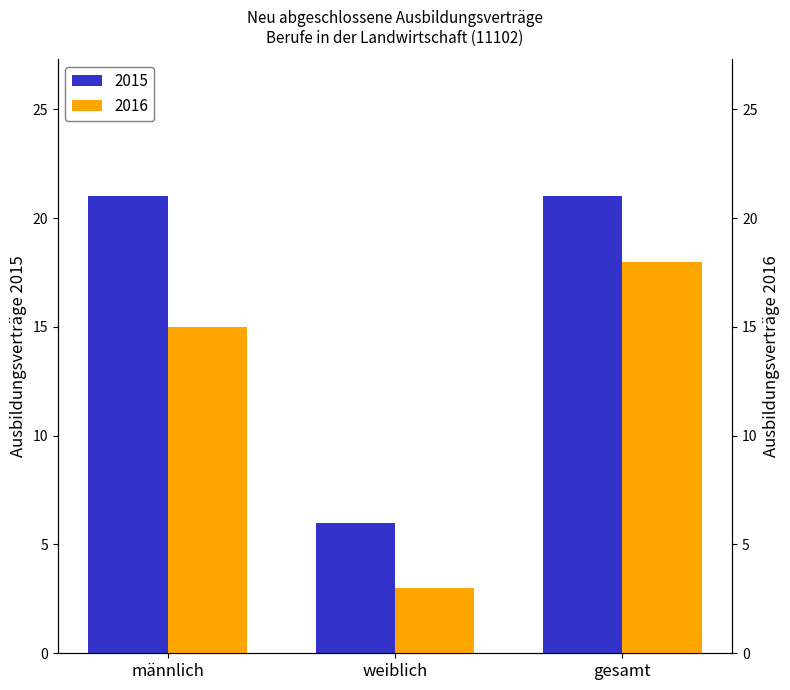

How many 2015 values are between 6 and 21?

3